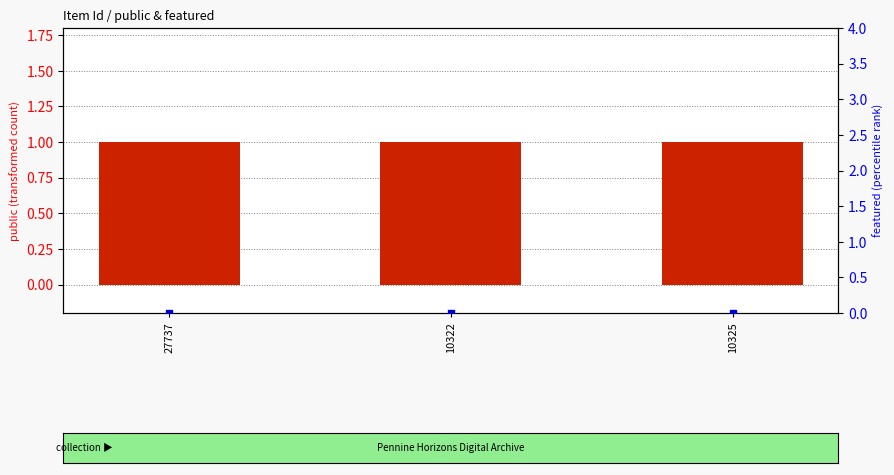

Which series reaches the maximum Y coordinate?

public